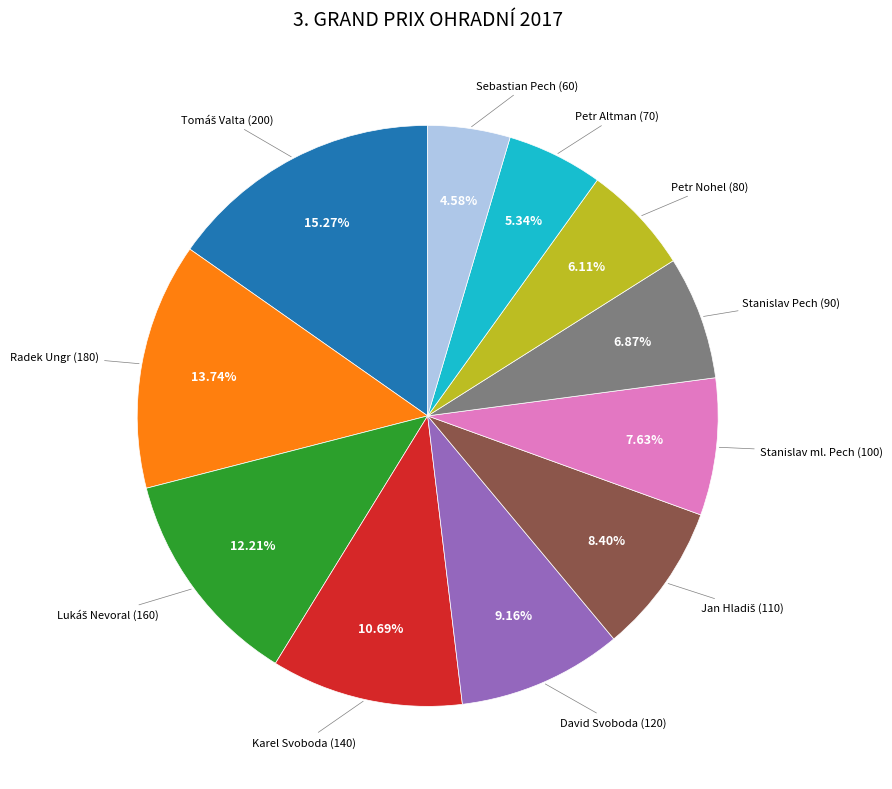

How many slices are in this pie chart?

11